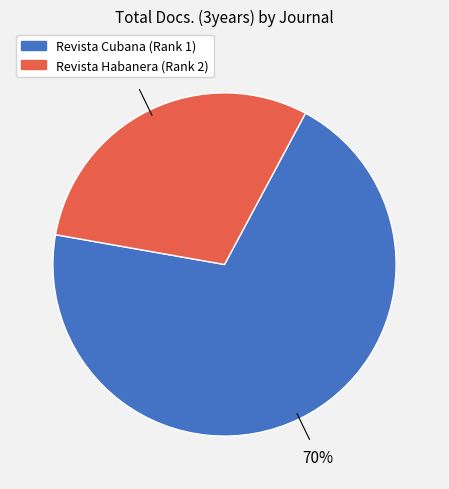

Which slice is the largest?

Revista Cubana (Rank 1)